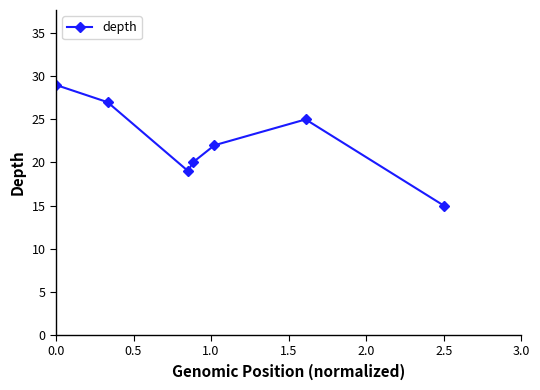

How many points are higher than both their immediate neighbors (excluding endpoints)?

1